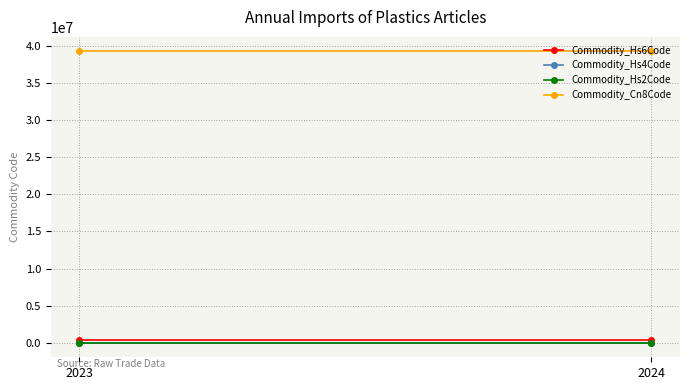

How many lines are shown in the chart?

4